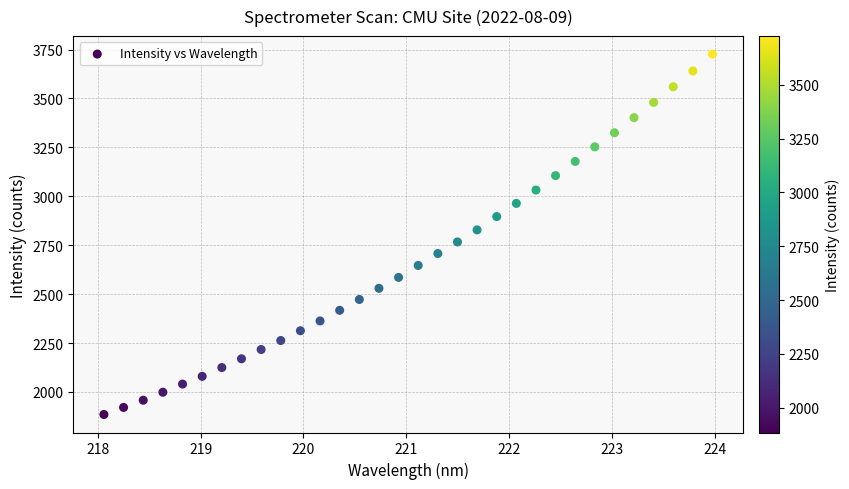

What is the range of Y values (max minus min)?

1842.3